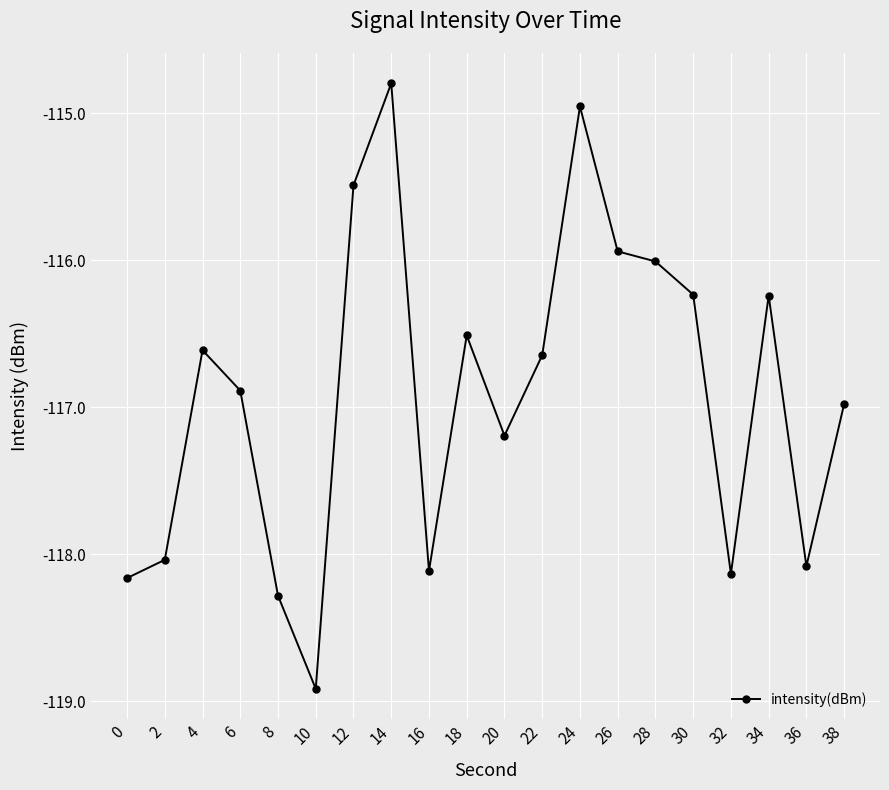

Count the number of data series in this chart.

1